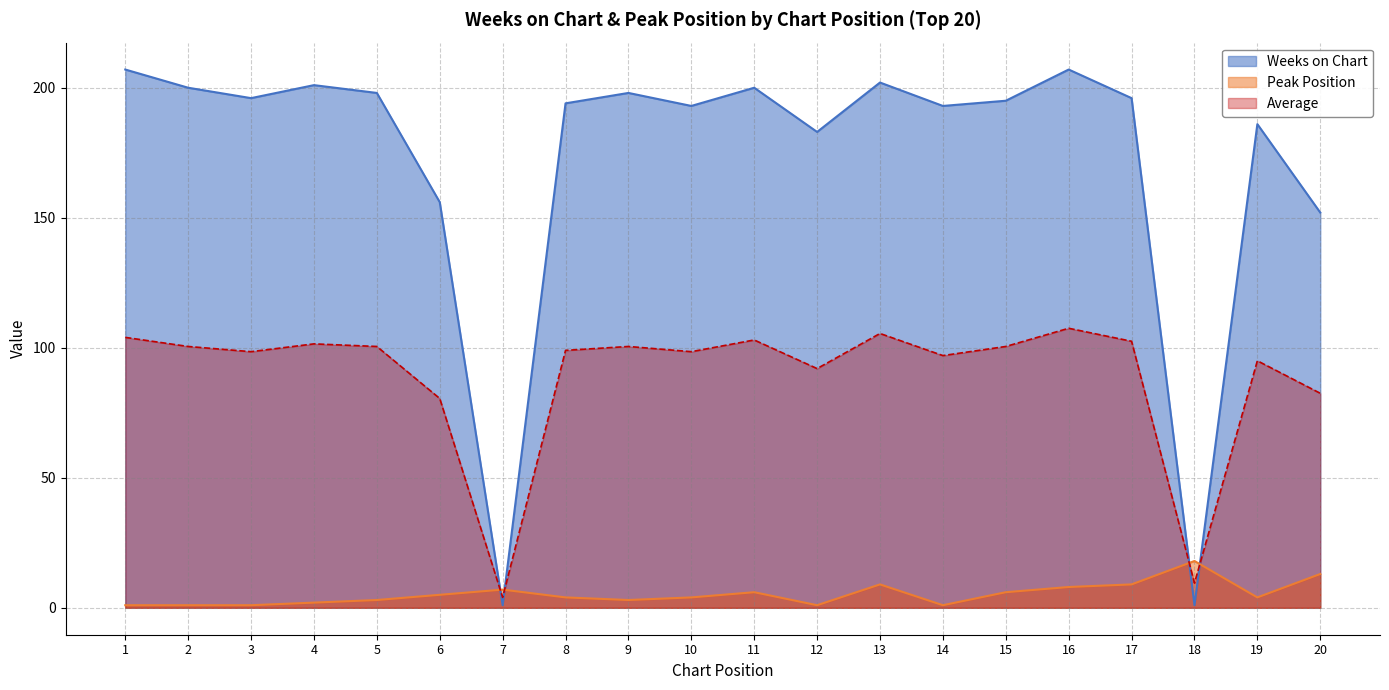

The Peak Position series shows 2 at 4. True or false?

True